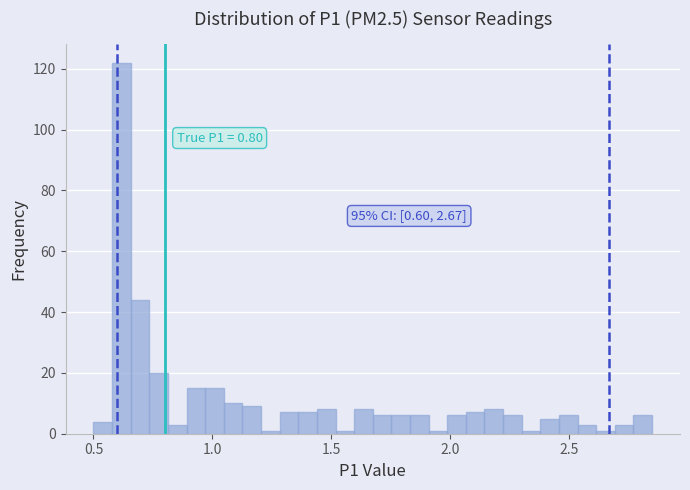

Around what value on the x-axis is the tallest bar? Give the approximate position of its centre, as read against the axis.

0.60